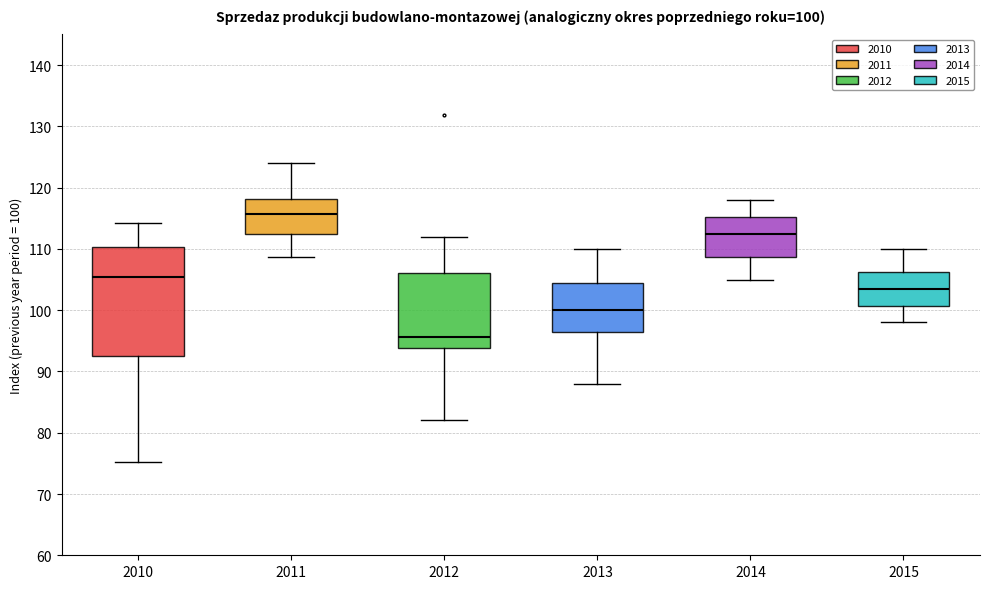

Which box's median line is the lowest?

2012